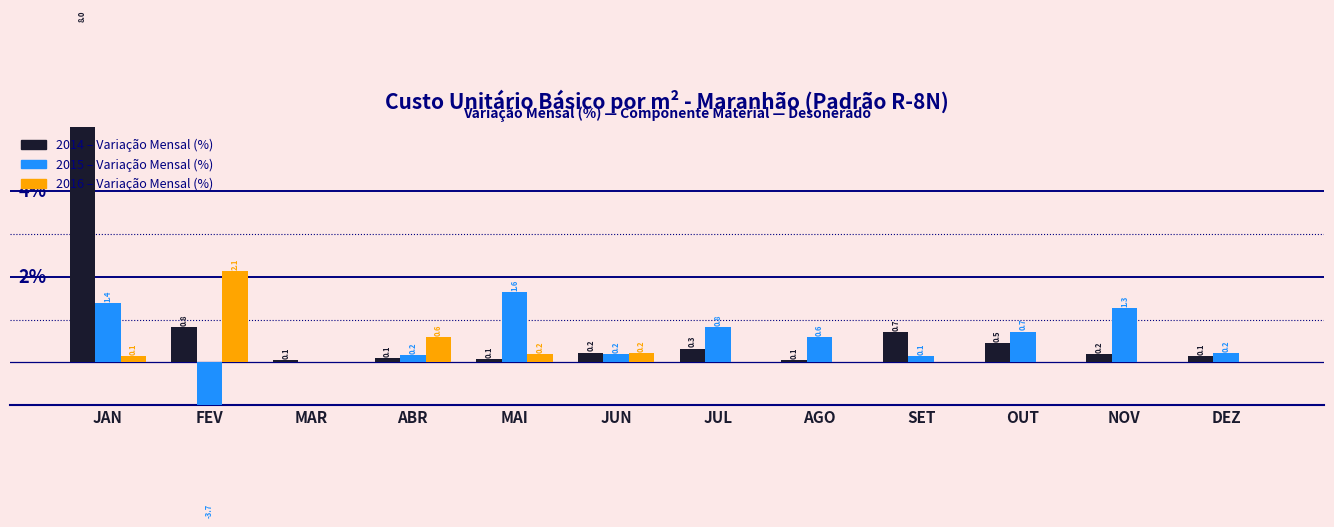

What is the difference between the highest and lowest values at NOV?

1.3